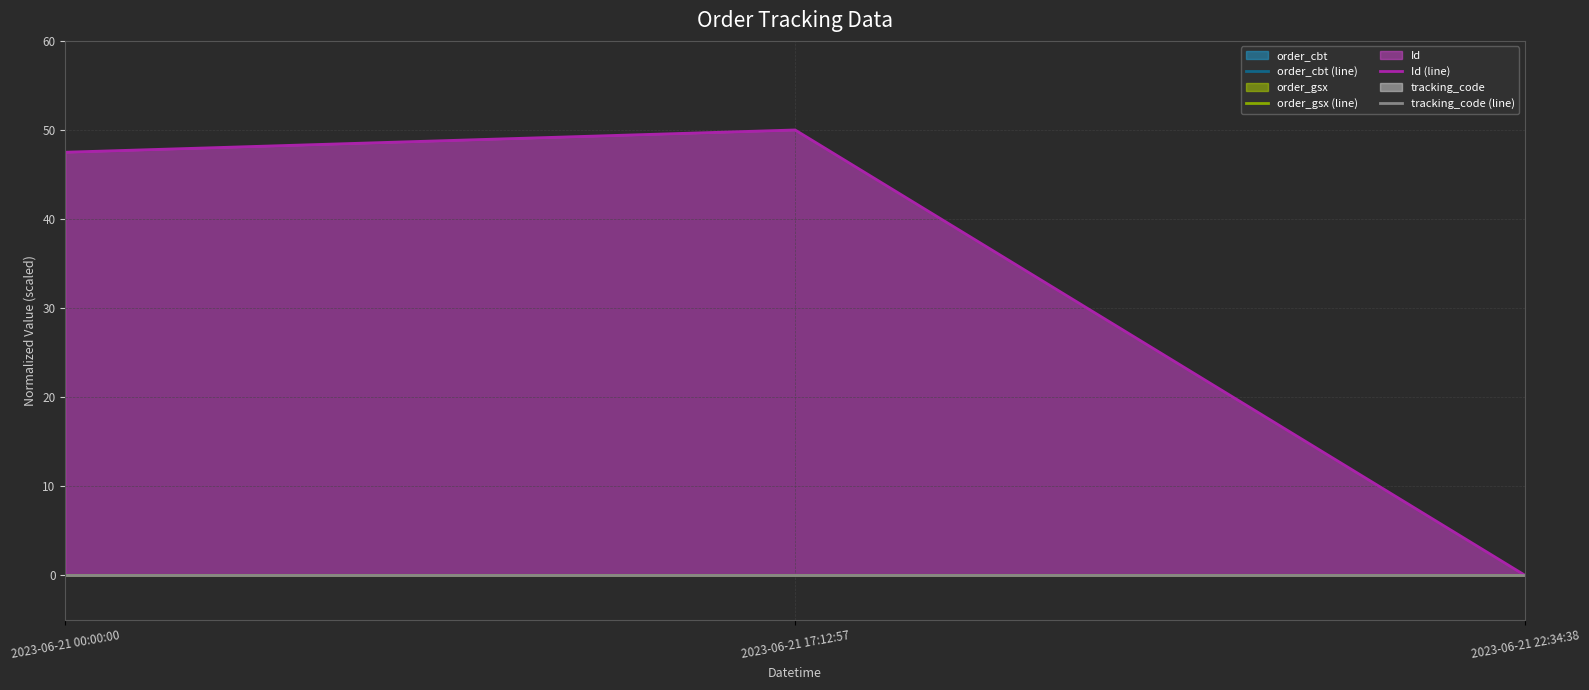

At which category is the sum across all series the highest?

2023-06-21 17:12:57